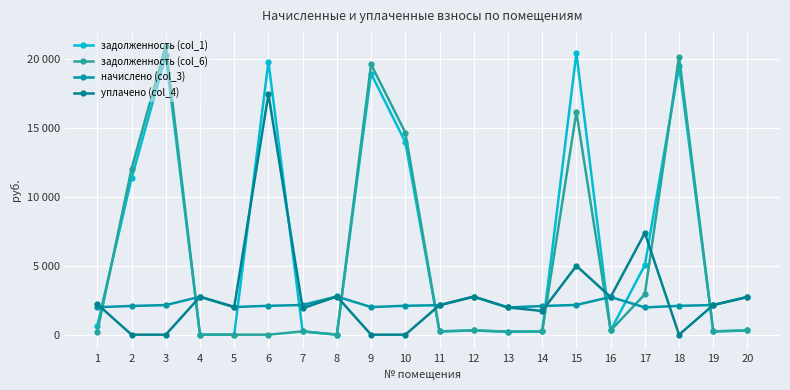

Reading left to right, what are all the values shown in this chart?

задолженность (col_1): 664.6	11343.8	20271.3	0.0	0.0	19812.8	239.6	0.0	18955.3	13975.4	238.0	306.9	219.4	231.1	20444.7	303.7	5050.1	19494.2	239.0	308.6
задолженность (col_6): 221.5	12038.6	20986.8	0.0	0.0	0.0	239.6	0.0	19623.1	14675.0	238.0	306.9	219.4	231.1	16164.9	303.7	2929.3	20192.2	239.0	304.2
начислено (col_3): 1993.9	2084.5	2146.5	2752.3	2008.2	2094.0	2156.0	2771.4	2003.4	2098.8	2141.7	2761.8	1974.8	2079.7	2160.8	2733.2	1979.5	2094.0	2151.3	2738.0
уплачено (col_4): 2215.4	0.0	0.0	2752.3	2008.2	17474.1	1916.5	2771.0	0.0	0.0	2141.7	2761.8	1974.8	1721.0	5000.0	2733.2	7381.8	0.0	2151.3	2738.0